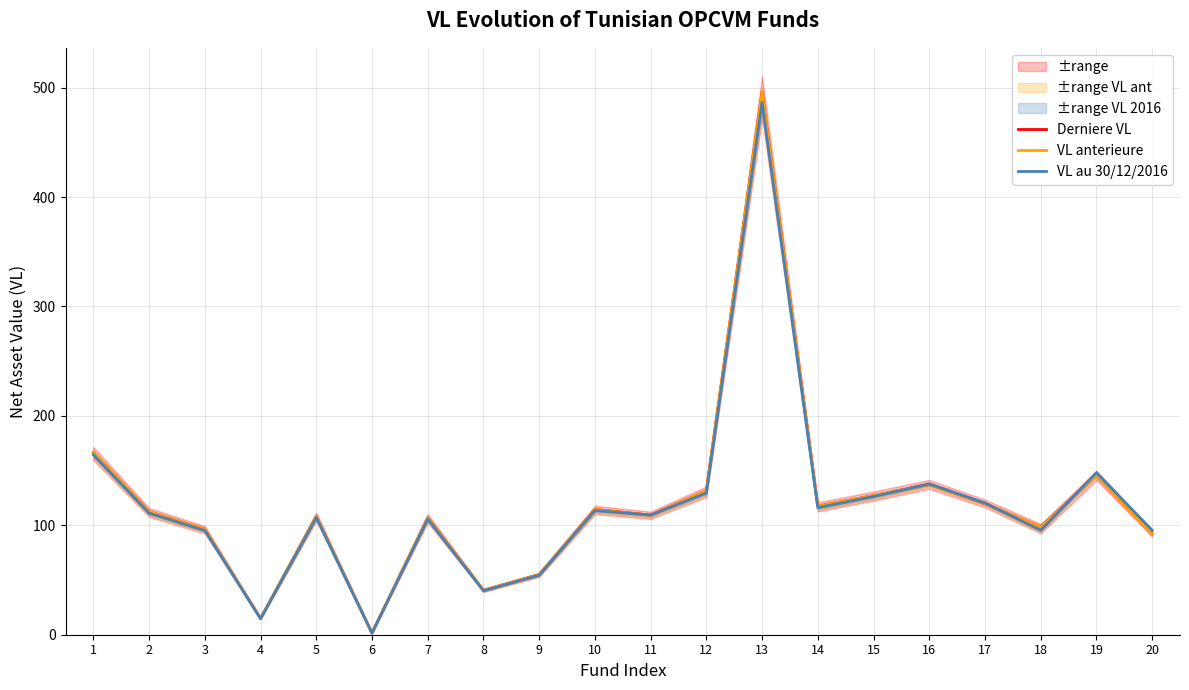

Is the value of Derniere VL at 5 greater than the value of VL au 30/12/2016 at 4?

Yes